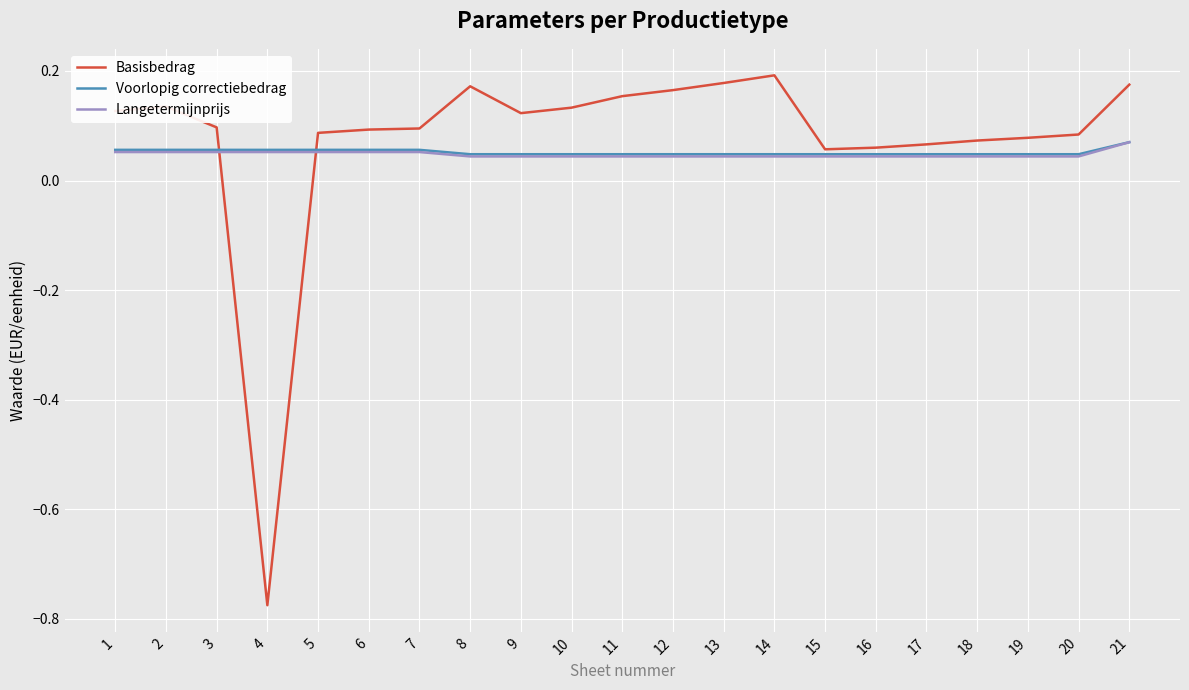

At which category is the sum across all series the highest?

21